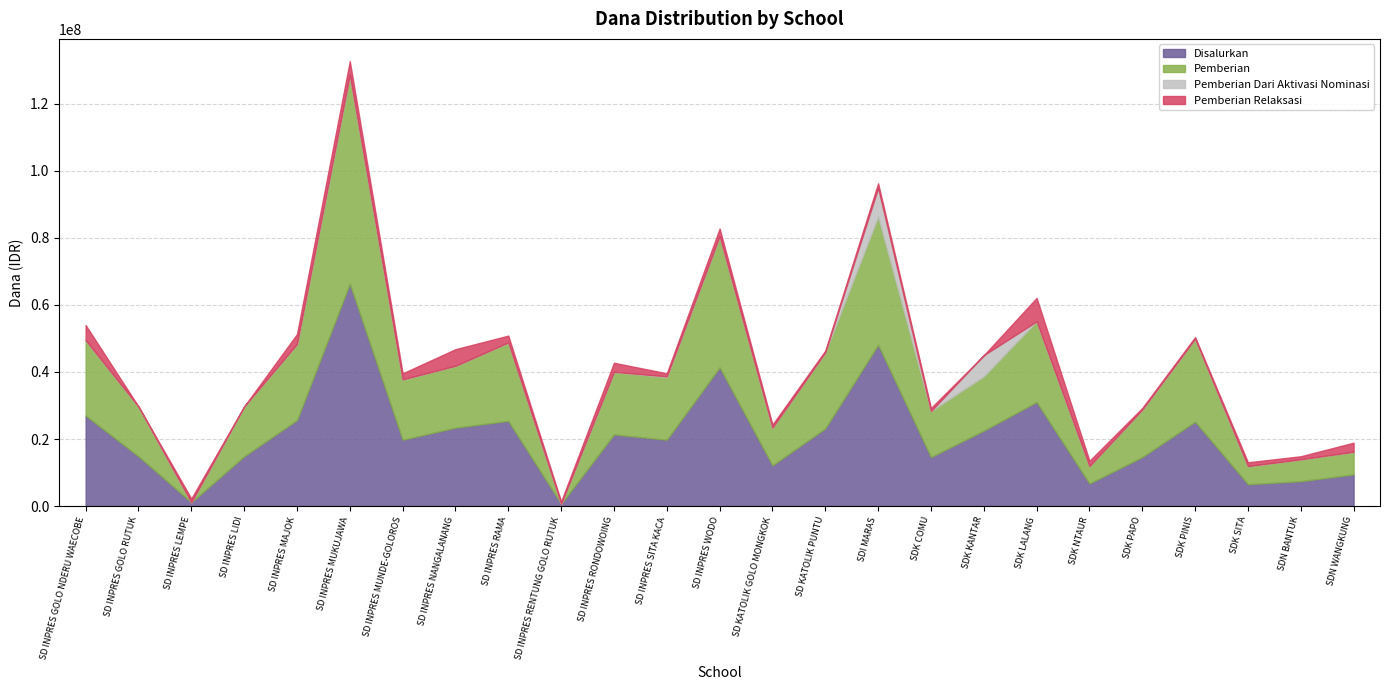

What is the label of the 19th point from the right?

SD INPRES MUNDE-GOLOROS